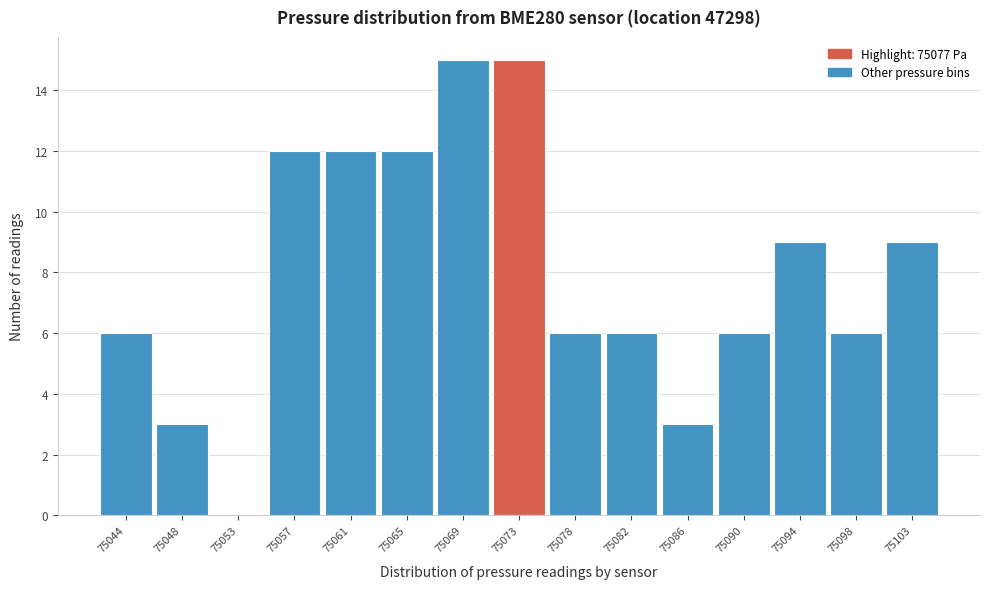

Reading left to right, list all the values displayed in this chart.

75044=6	75048=3	75053=0	75057=12	75061=12	75065=12	75069=15	75073=15	75078=6	75082=6	75086=3	75090=6	75094=9	75098=6	75103=9